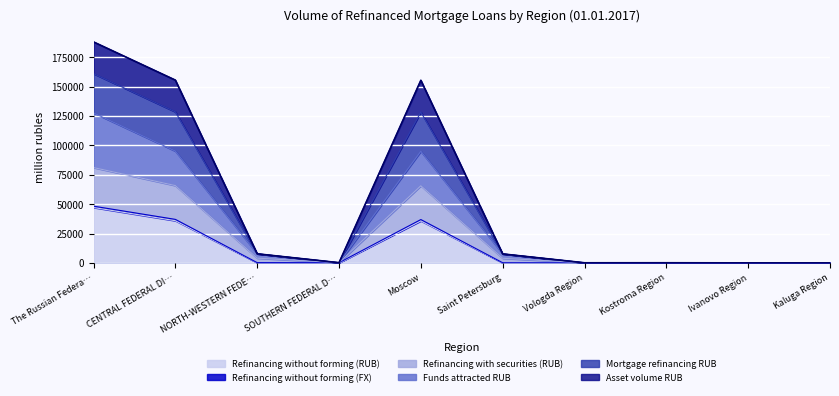

How many interior local valleys does the Refinancing with securities (RUB) series have?

2